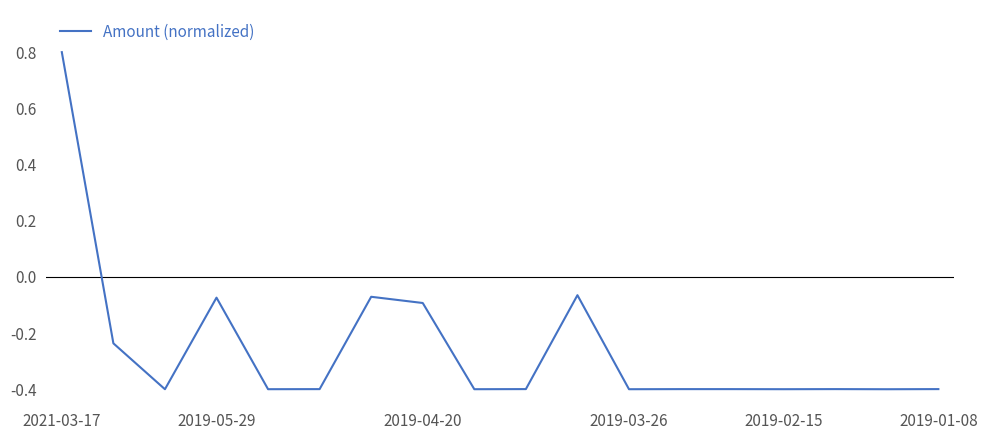

What is the difference between the maximum and minimum values?

1.2